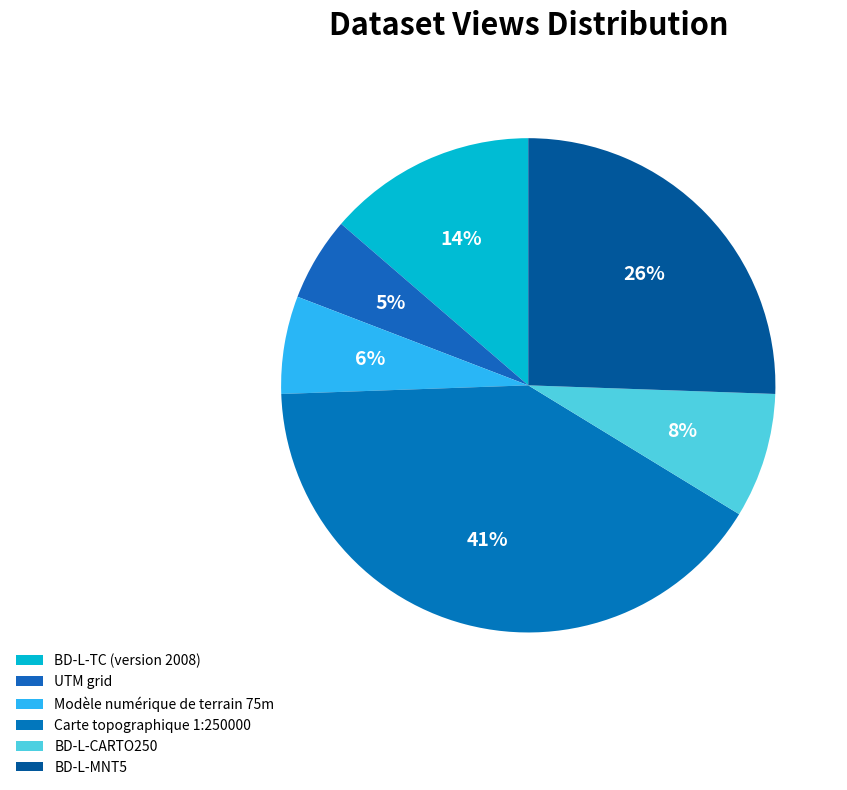

Does UTM grid account for over 50% of the chart?

No